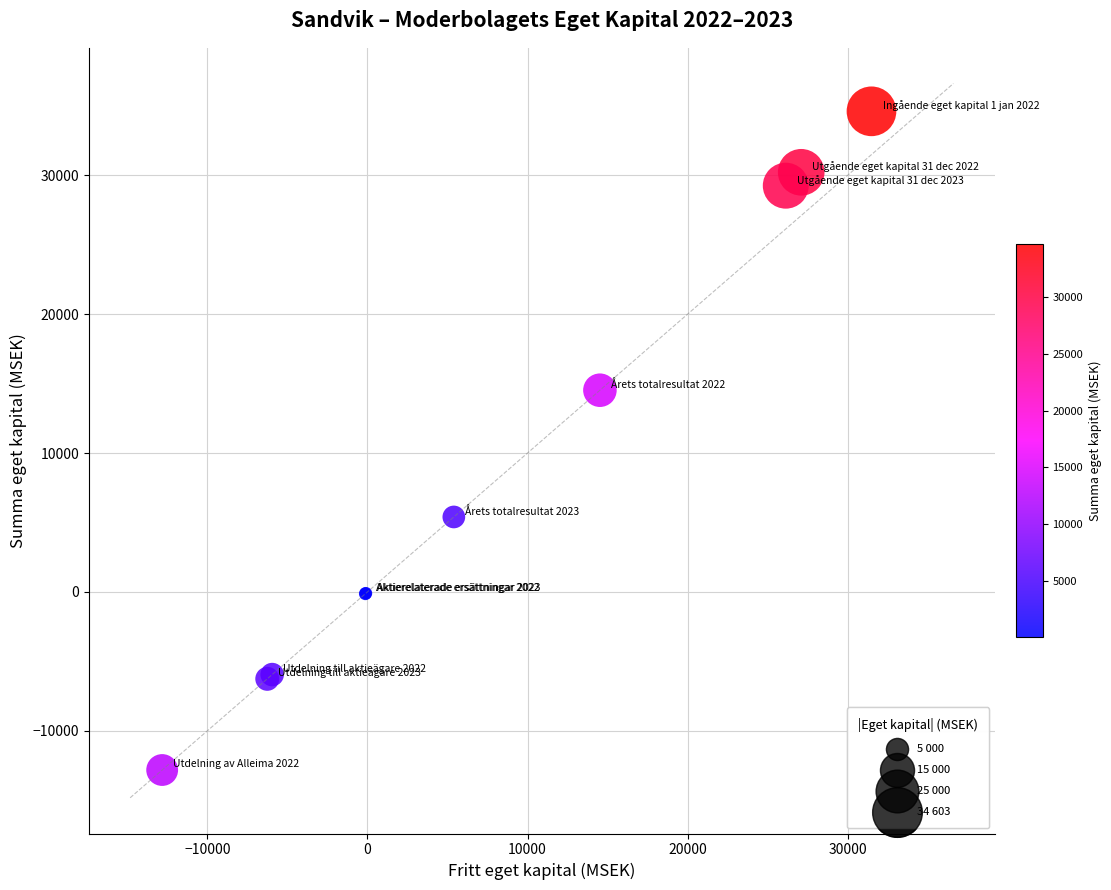

What Y value in the scatter plot is closest to 10889?

14522